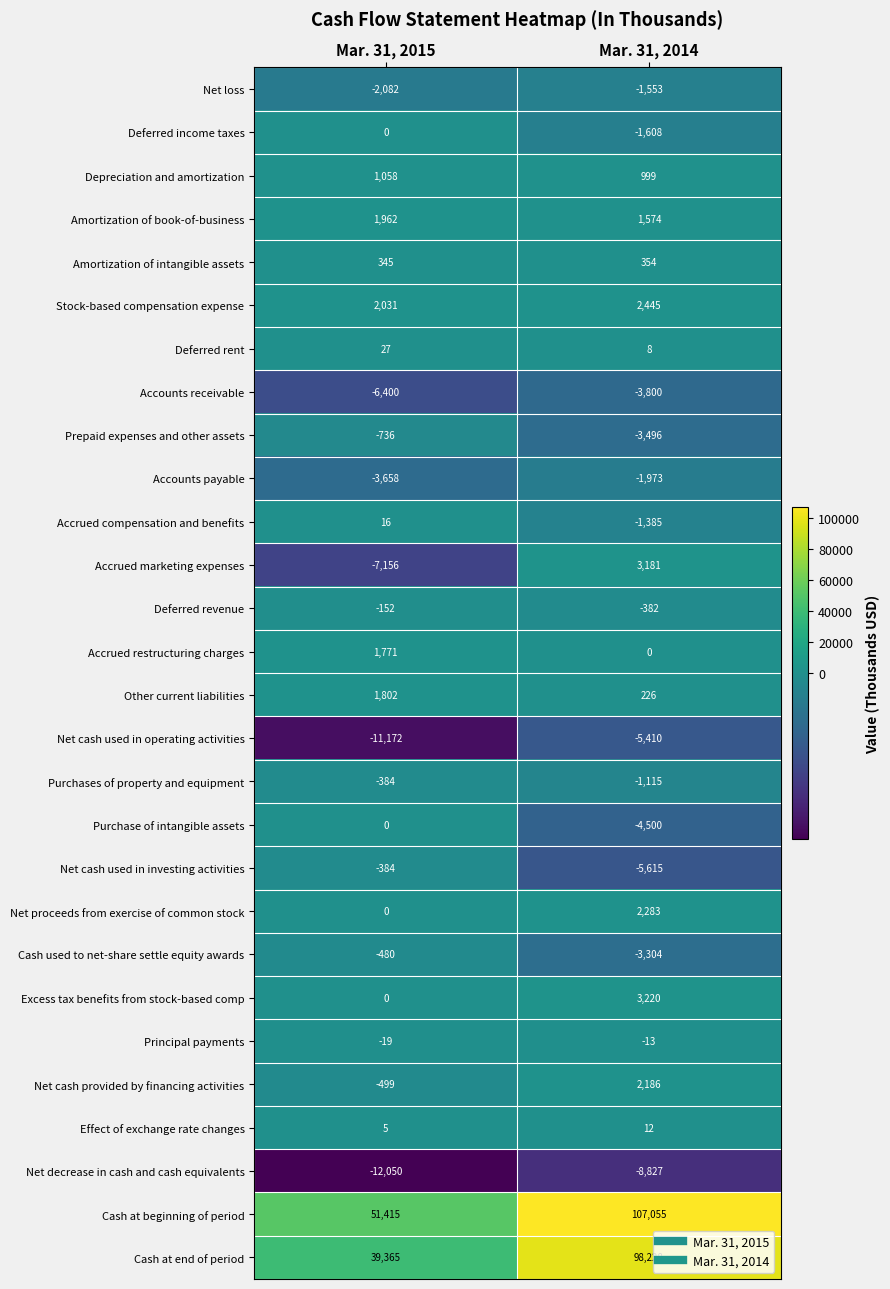

Rank the series at Mar. 31, 2014 from lowest to highest value.

Net decrease in cash and cash equivalents, Net cash used in investing activities, Net cash used in operating activities, Purchase of intangible assets, Accounts receivable, Prepaid expenses and other assets, Cash used to net-share settle equity awards, Accounts payable, Deferred income taxes, Net loss, Accrued compensation and benefits, Purchases of property and equipment, Deferred revenue, Principal payments, Accrued restructuring charges, Deferred rent, Effect of exchange rate changes, Other current liabilities, Amortization of intangible assets, Depreciation and amortization, Amortization of book-of-business, Net cash provided by financing activities, Net proceeds from exercise of common stock, Stock-based compensation expense, Accrued marketing expenses, Excess tax benefits from stock-based comp, Cash at end of period, Cash at beginning of period